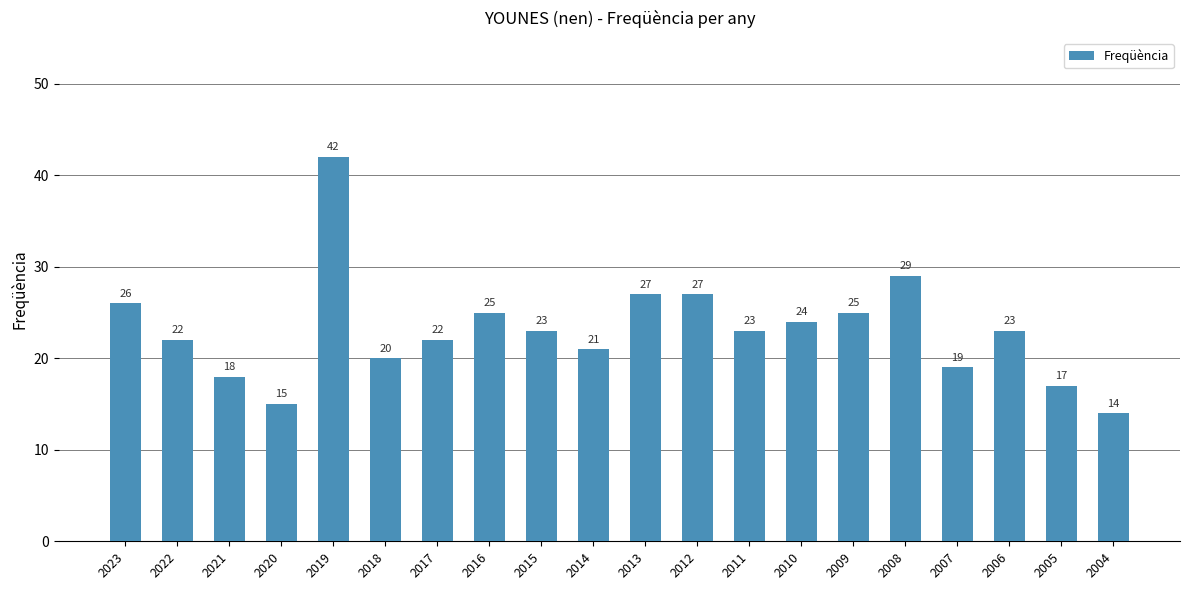

Reading right to left, what are all the values shown in this chart?

14	17	23	19	29	25	24	23	27	27	21	23	25	22	20	42	15	18	22	26